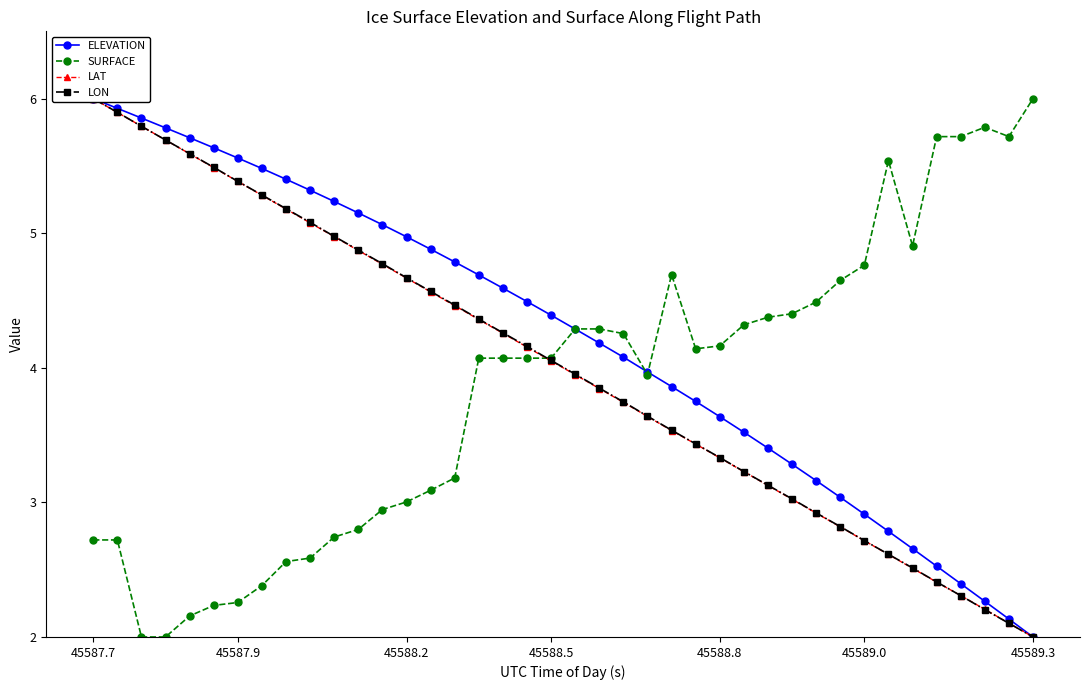

Does the chart have visible grid lines?

No